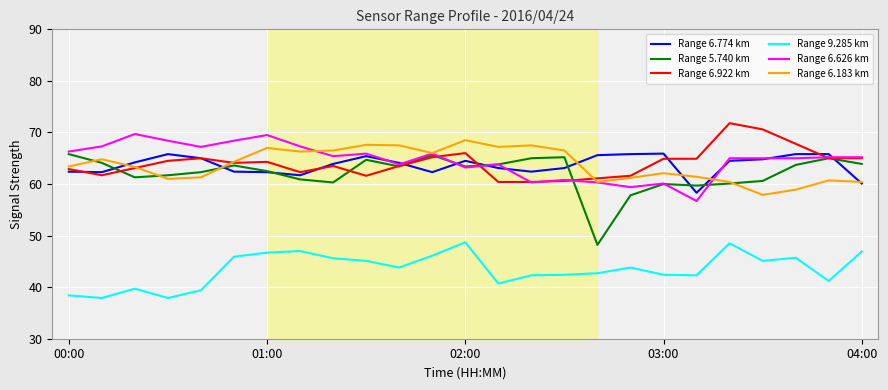

Which series has the largest range (max minus min)?

Range 5.740 km